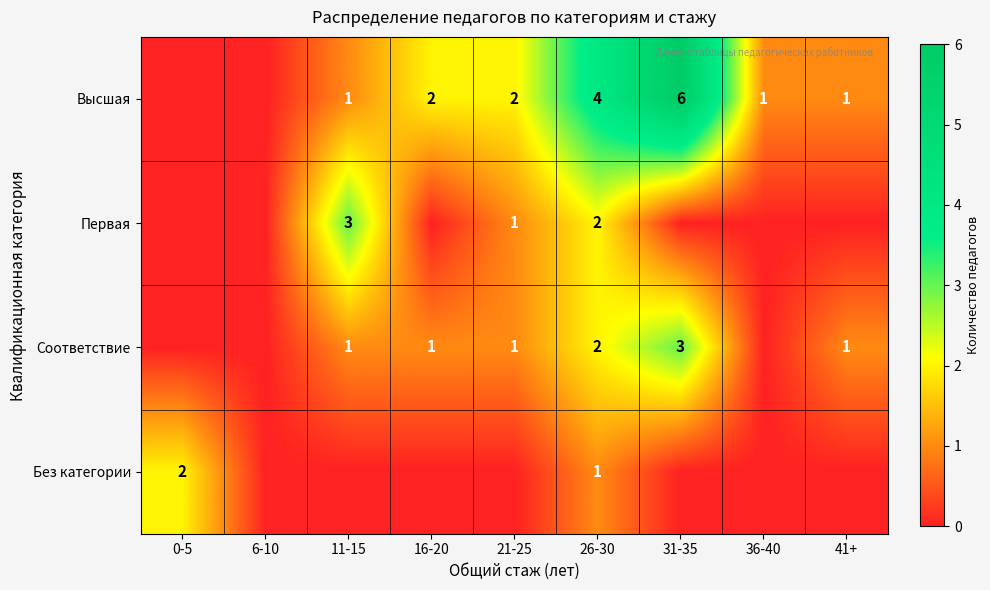

The value of Высшая at 16-20 is 3. True or false?

False